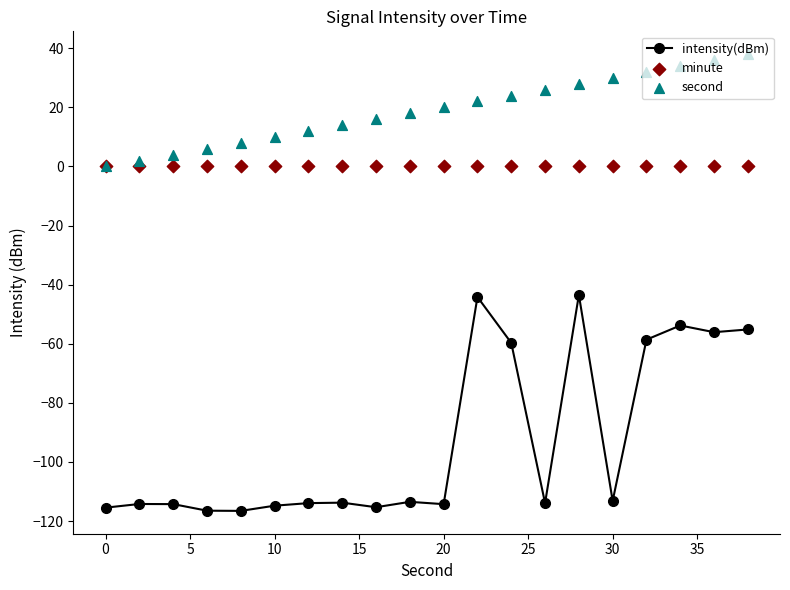

What is the lowest value of the intensity(dBm) series?

-116.6